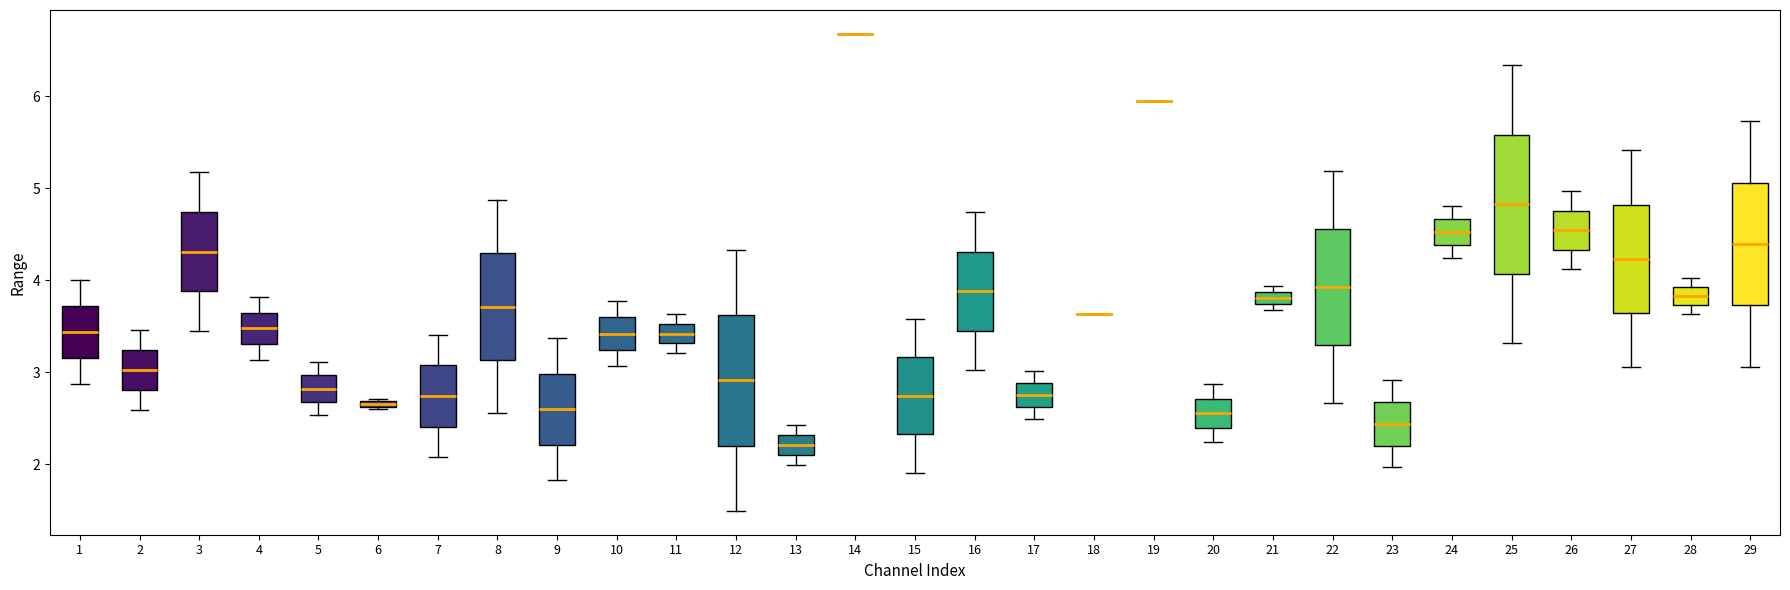

Where does the lower whisker of the box at x = 26 end on the y-axis? The values are not printed on the chart, so give them approximately, as read against the axis.

4.1